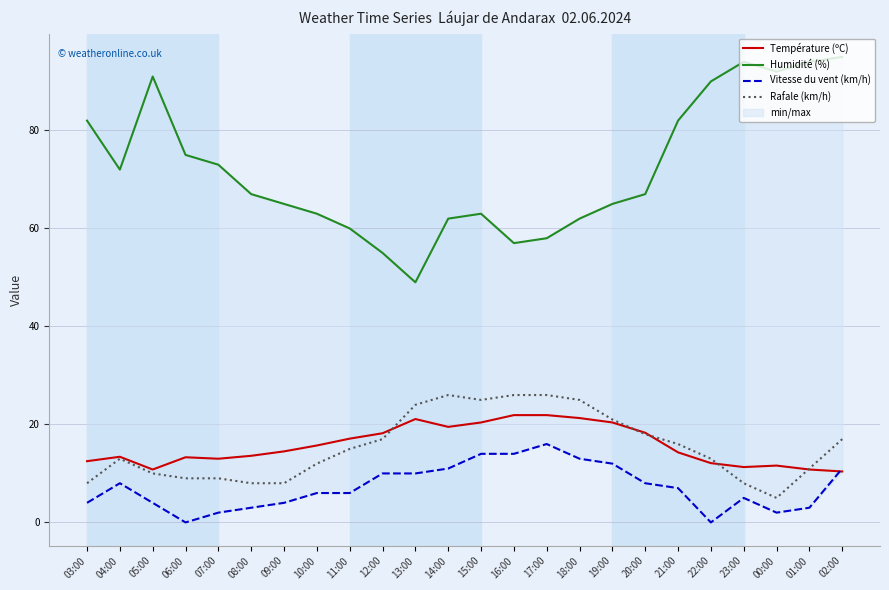

The Rafale (km/h) series shows 9.0 at 06:00. True or false?

True